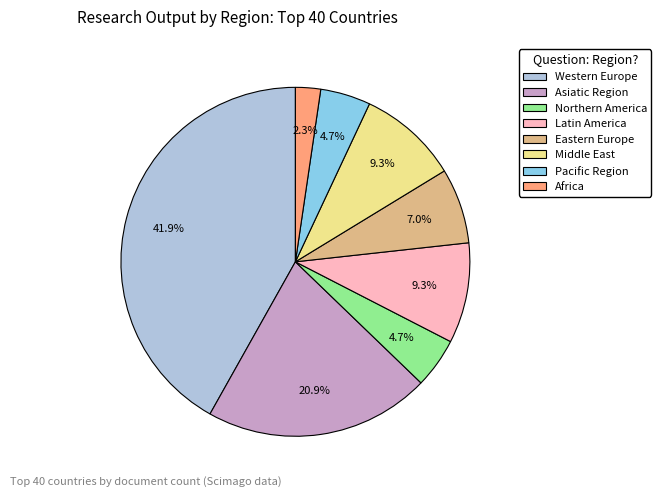

Which has a higher value, Latin America or Asiatic Region?

Asiatic Region